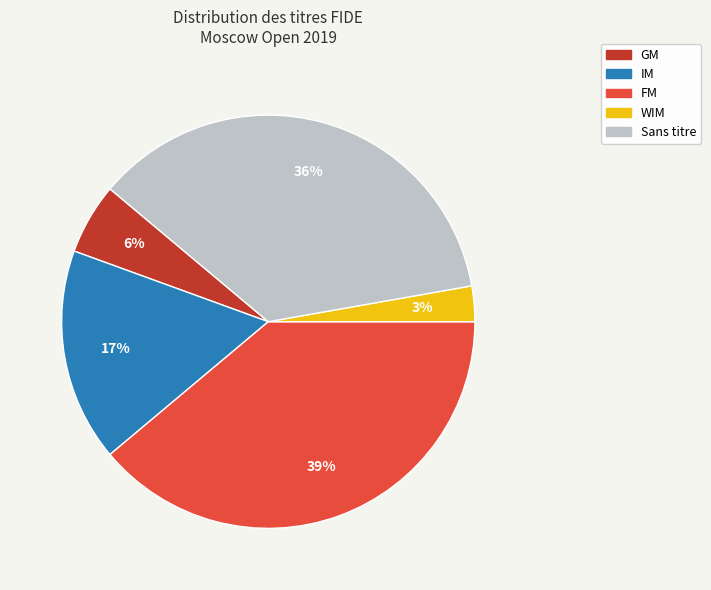

Is it true that FM is 39% of the pie?

True